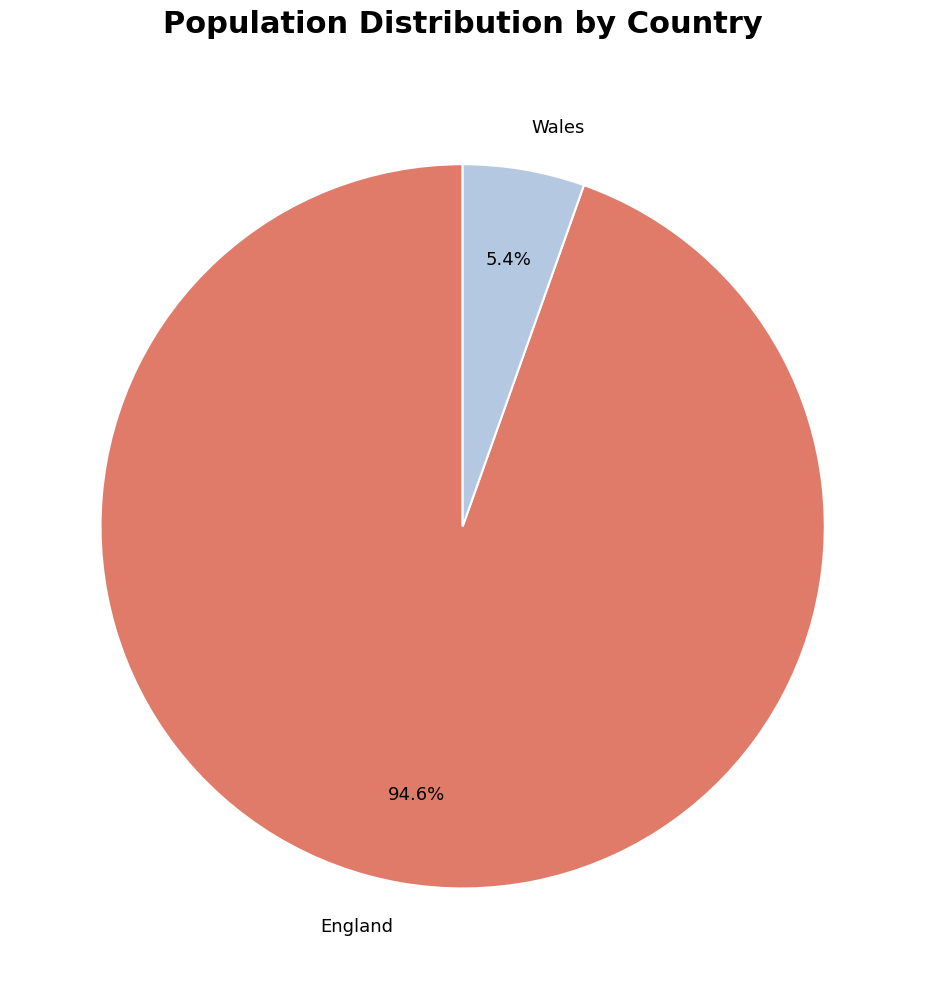

Which has a higher value, England or Wales?

England